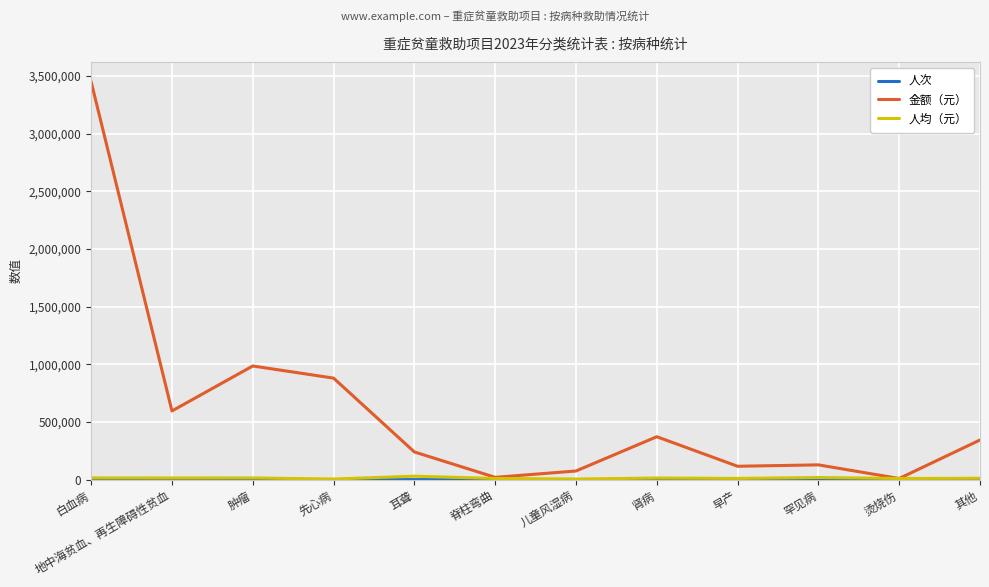

What is the sum of all 人均（元） values?

158840.9